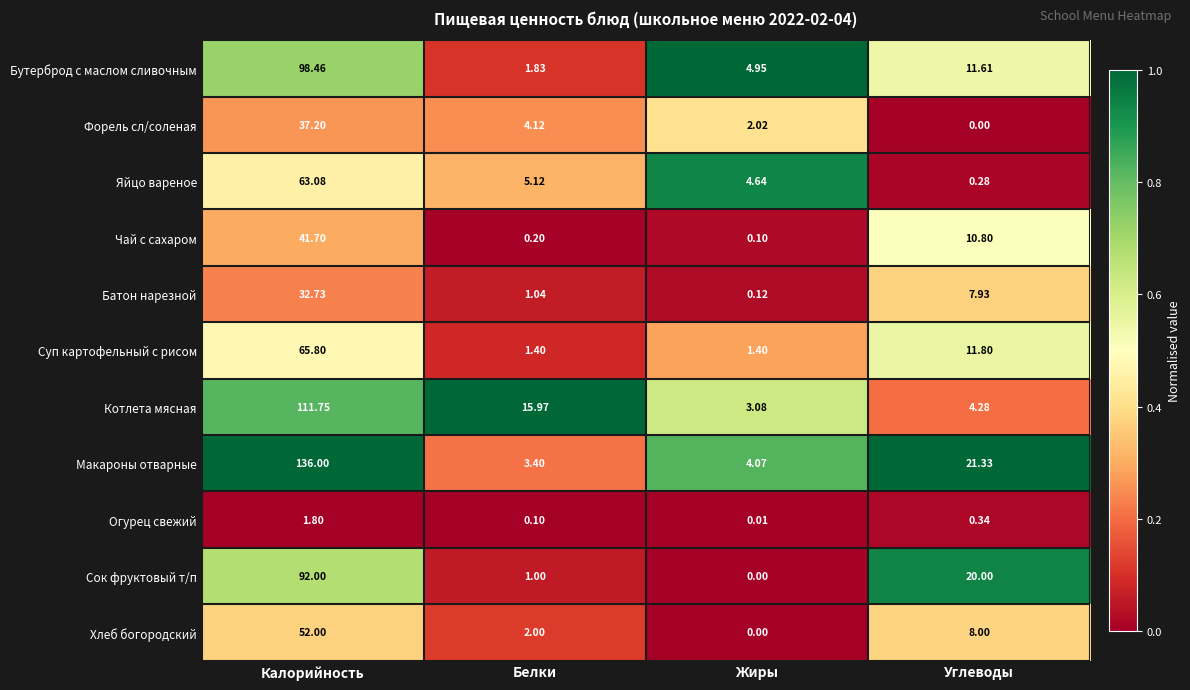

Rank the series at Белки from lowest to highest value.

Огурец свежий, Чай с сахаром, Сок фруктовый т/п, Батон нарезной, Суп картофельный с рисом, Бутерброд с маслом сливочным, Хлеб богородский, Макароны отварные, Форель сл/соленая, Яйцо вареное, Котлета мясная